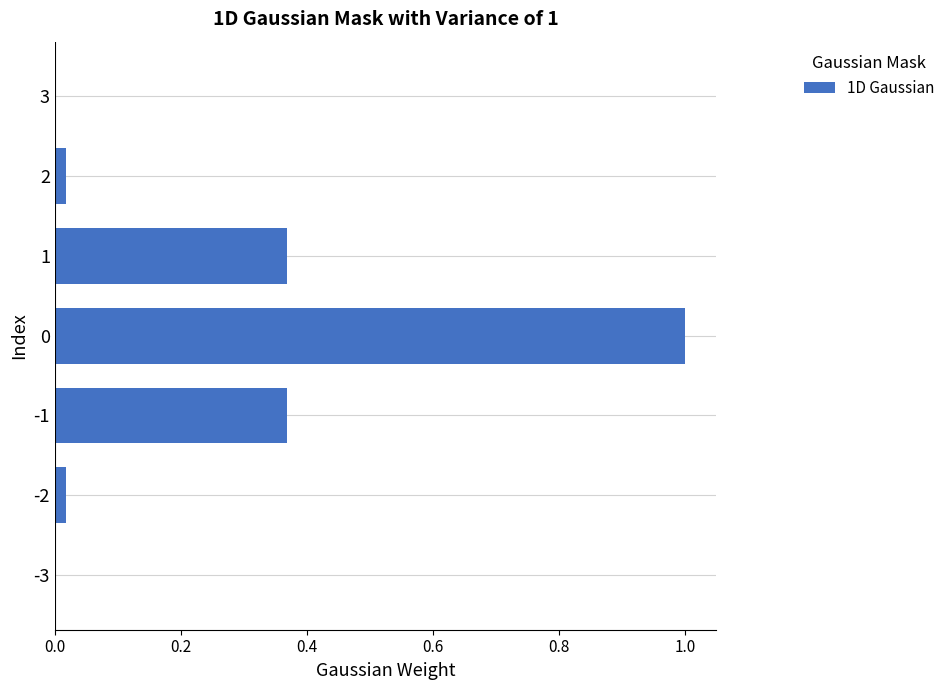

Is it true that the value at 2 is 0.0?

True